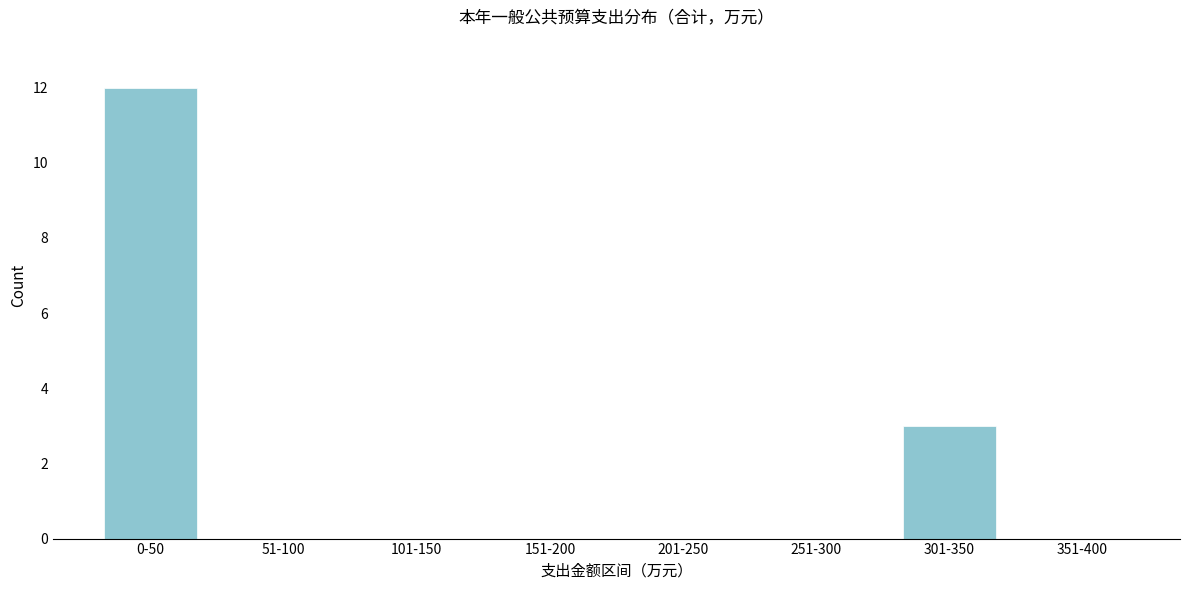

Reading left to right, what are all the values shown in this chart?

0-50=12	51-100=0	101-150=0	151-200=0	201-250=0	251-300=0	301-350=3	351-400=0